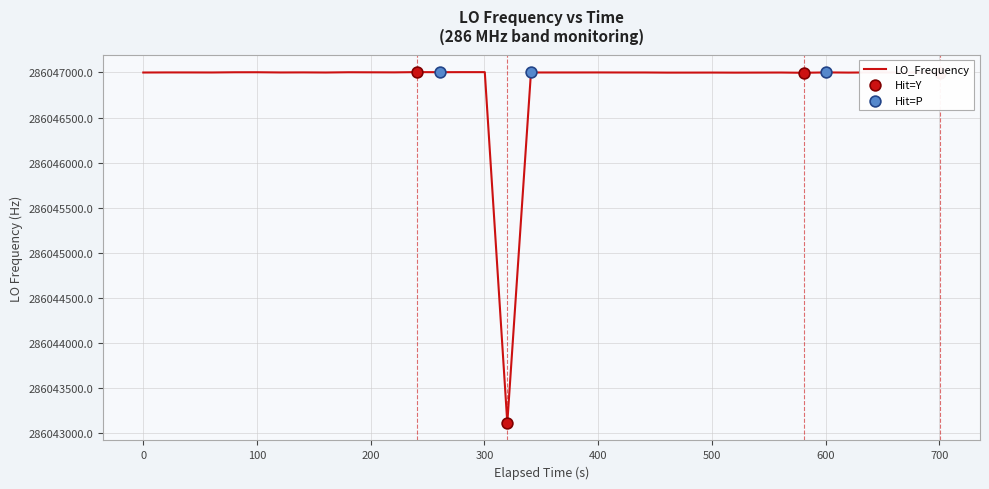

What is the smallest value displayed?

286043110.7